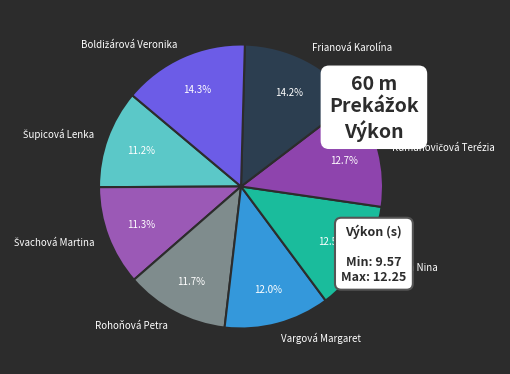

Approximately how many times larger is the value at Vargová Margaret compared to Frianová Karolína?

0.8